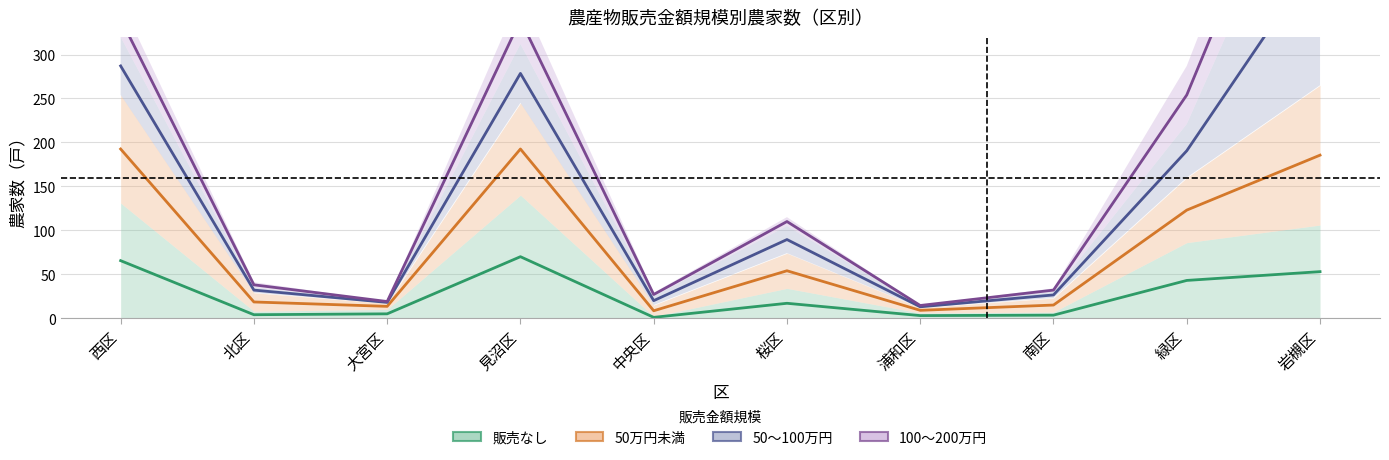

At how many categories does at least one series exceed 160?

4